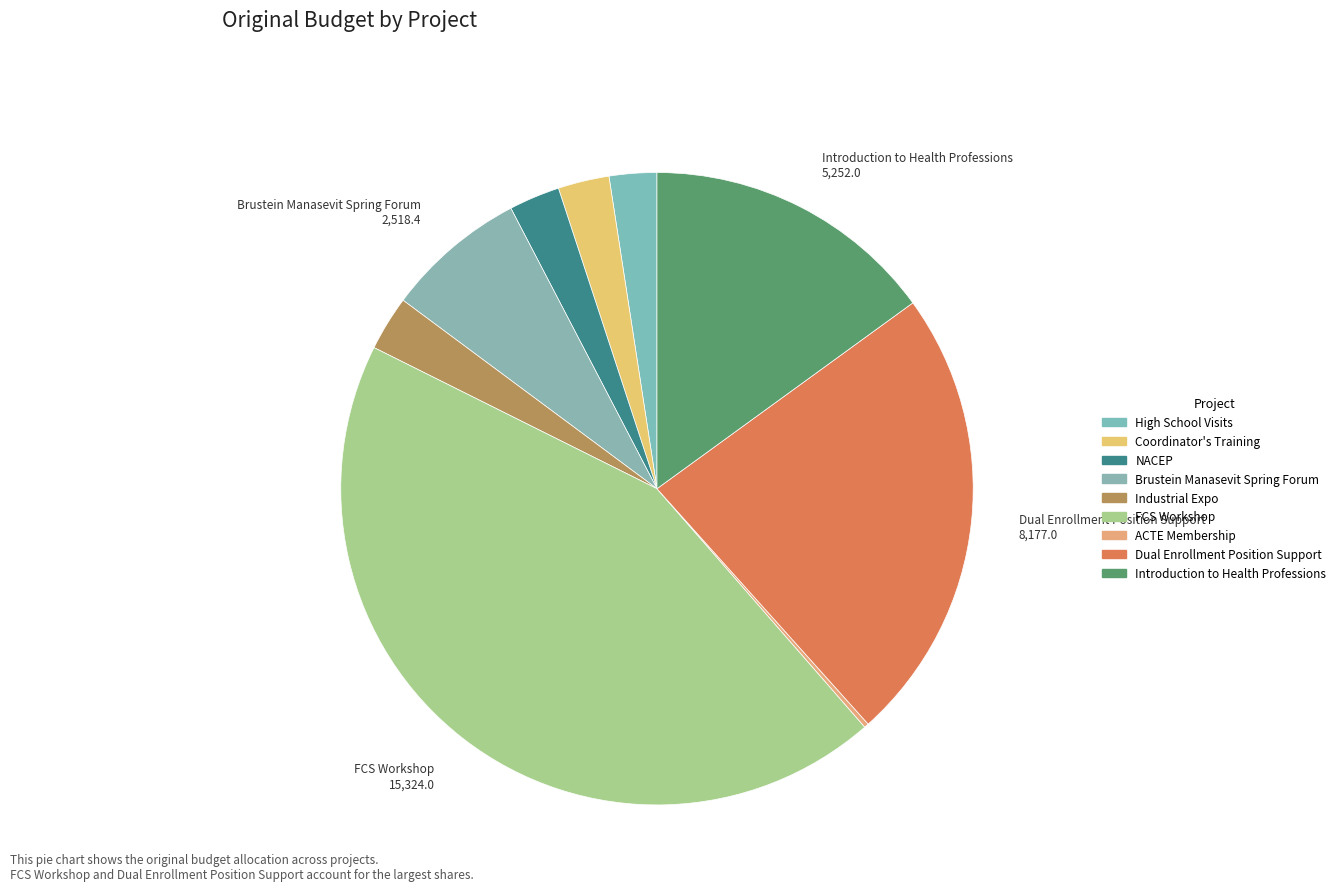

Rank the categories by value from lowest to highest.

ACTE Membership, High School Visits, NACEP, Coordinator's Training, Industrial Expo, Brustein Manasevit Spring Forum, Introduction to Health Professions, Dual Enrollment Position Support, FCS Workshop